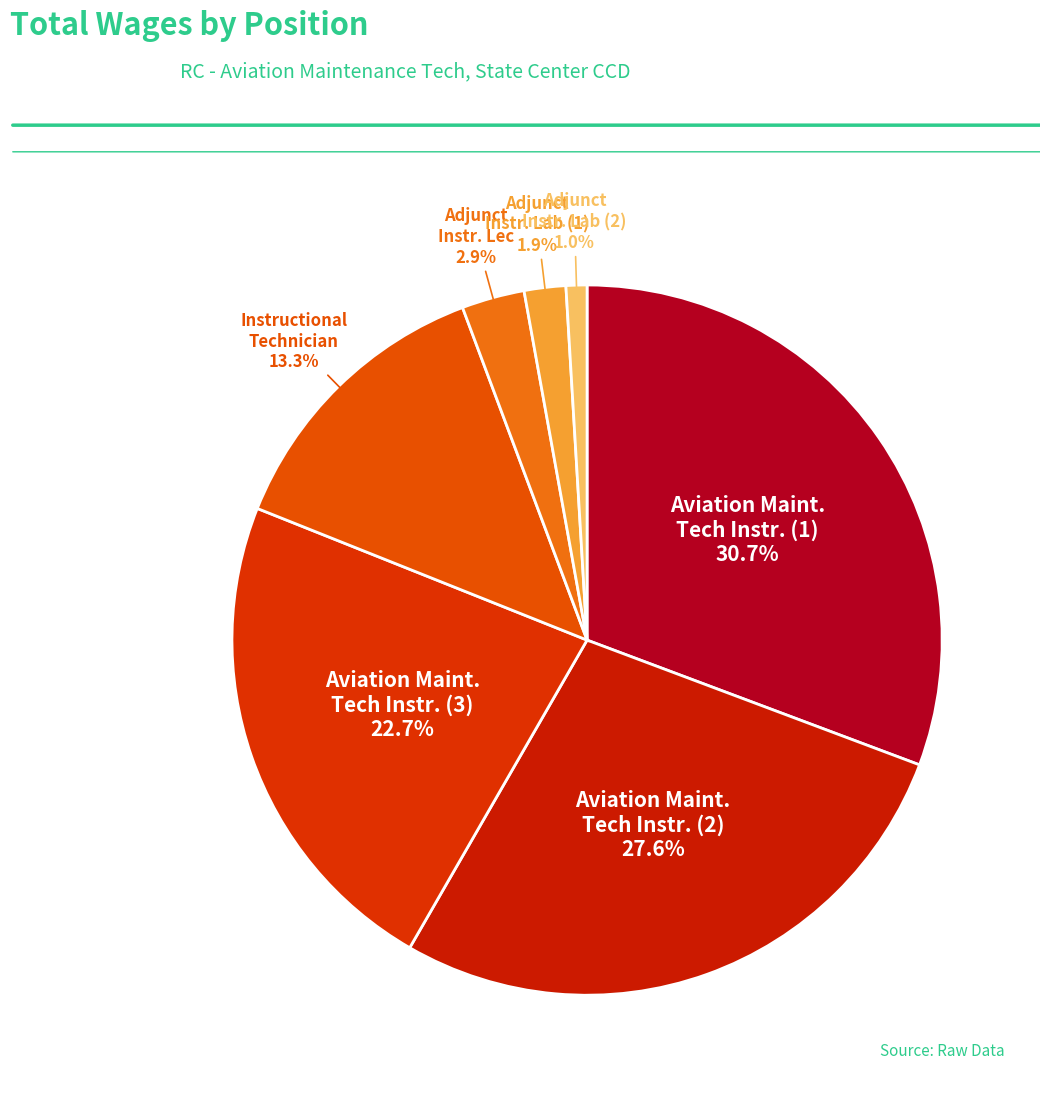

How many slices are in this pie chart?

7